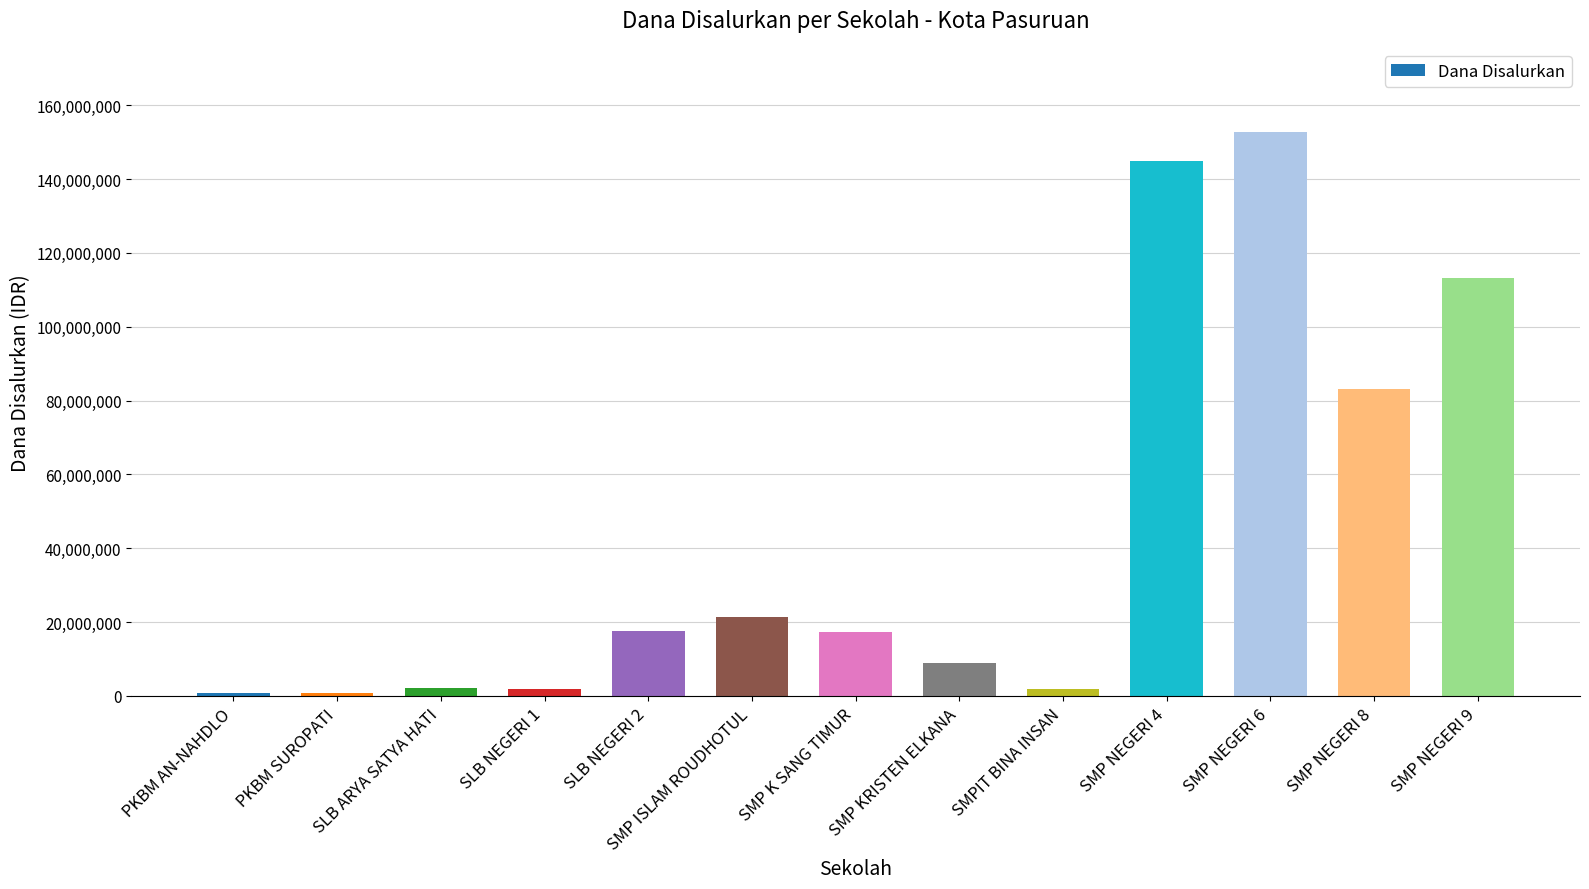

What is the difference between the second highest and second lowest values?

144000000